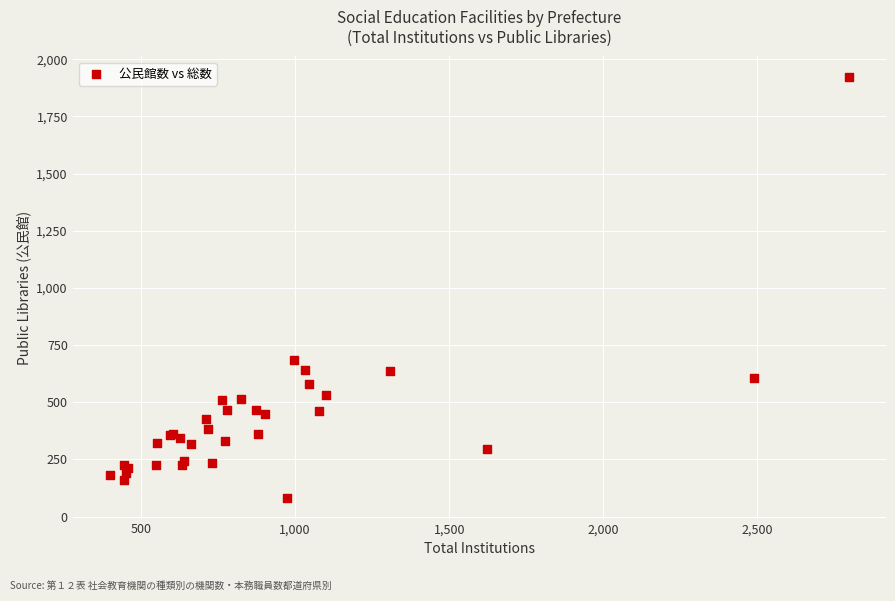

What Y value in the scatter plot is closest to 1001?

686